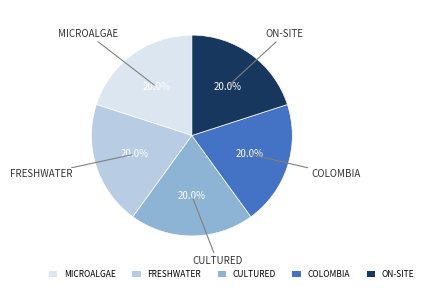

How many slices are in this pie chart?

5